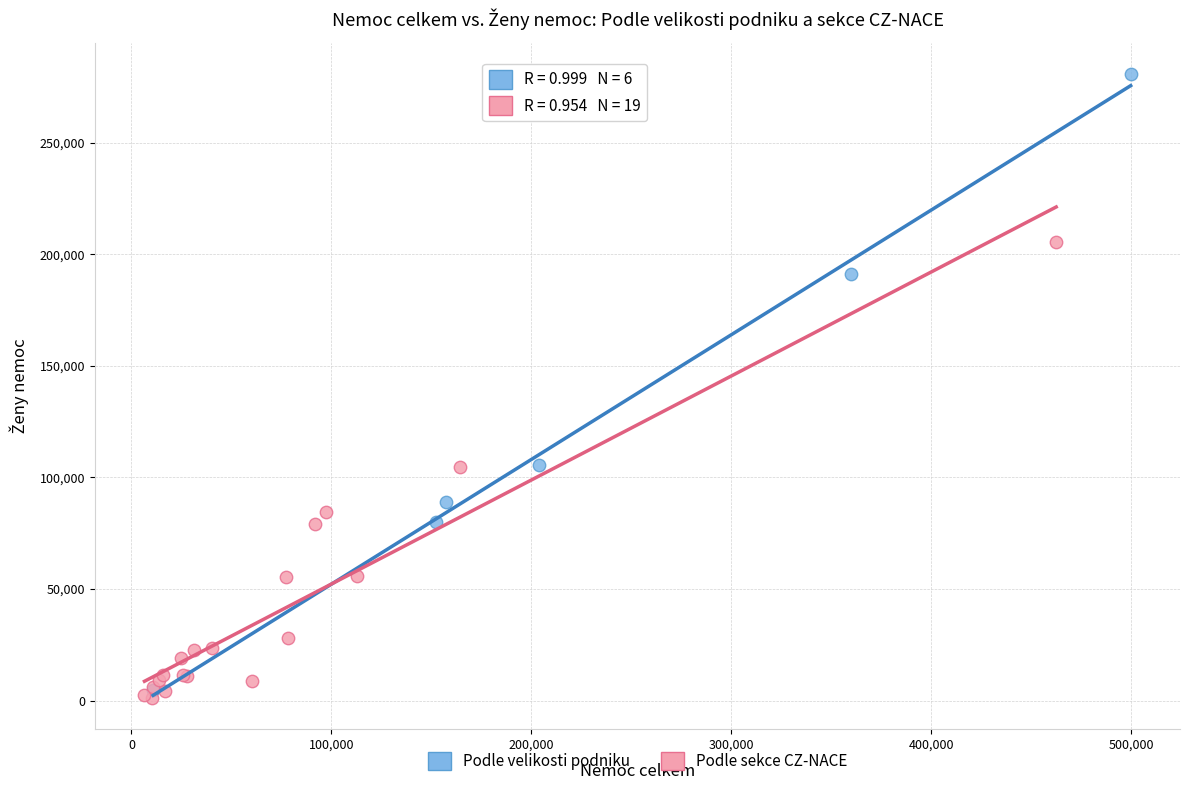

Which series contains the highest Y value?

Podle velikosti podniku